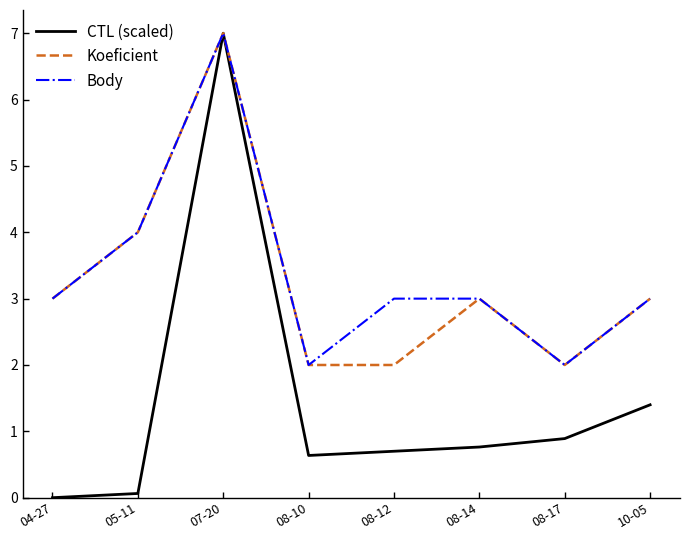

What is the total value across all series at 08-12?

5.7